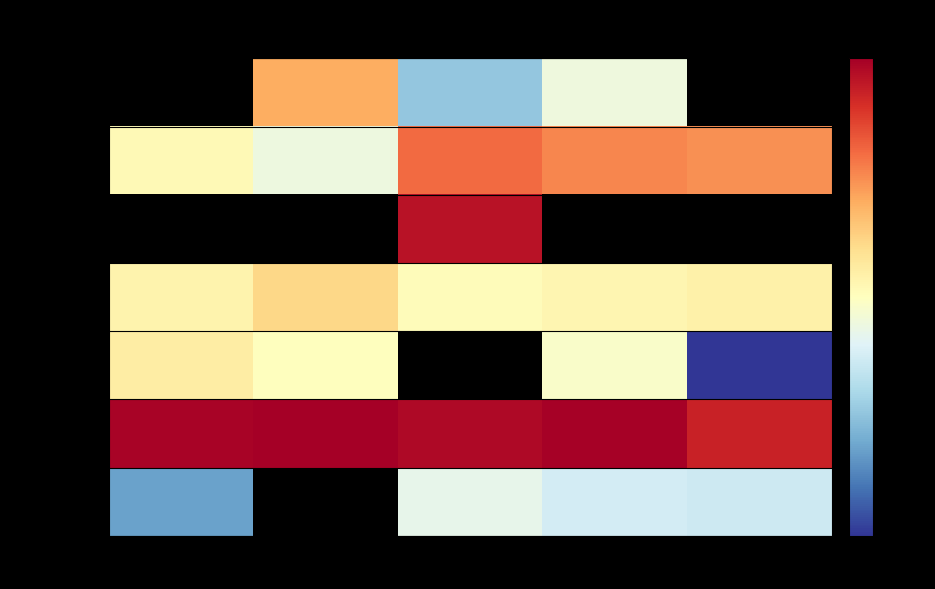

Which series has the largest range (max minus min)?

BOI ARMM